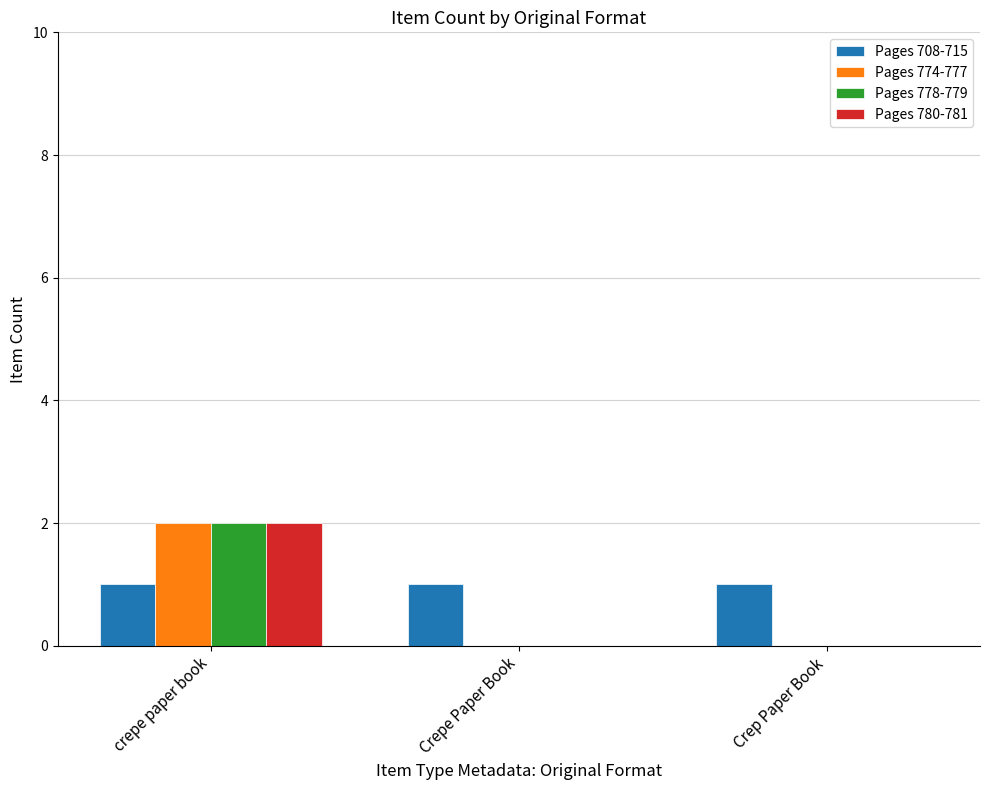

What are all the series names shown in the legend?

Pages 708-715, Pages 774-777, Pages 778-779, Pages 780-781